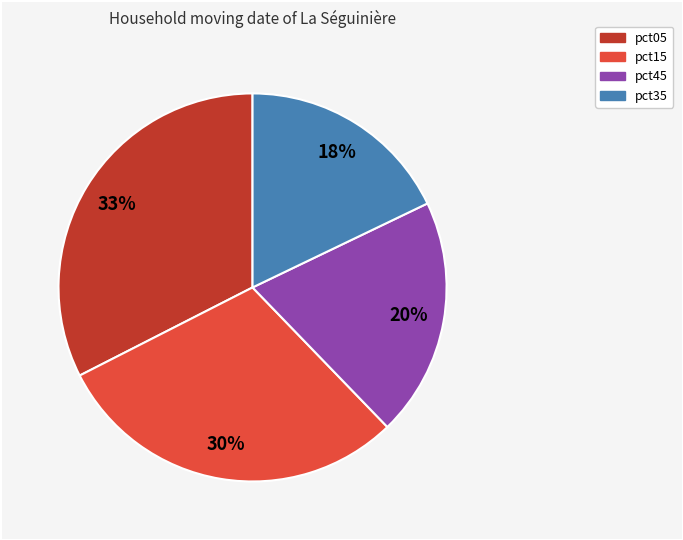

Does any single category account for the majority?

No